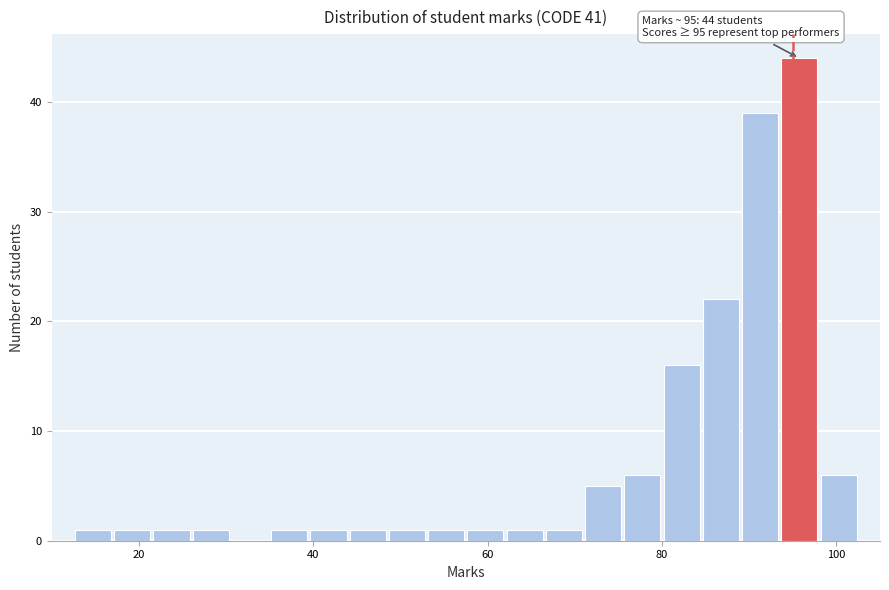

Read against the x-axis, roughly where is the centre of the tallest bar?

96